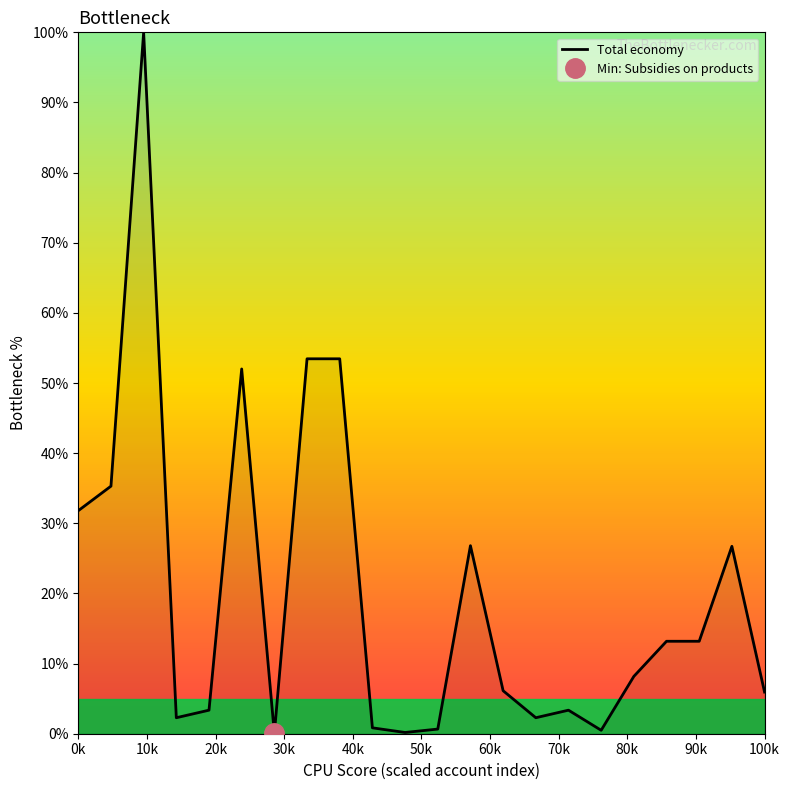

How many values are below 8?

11